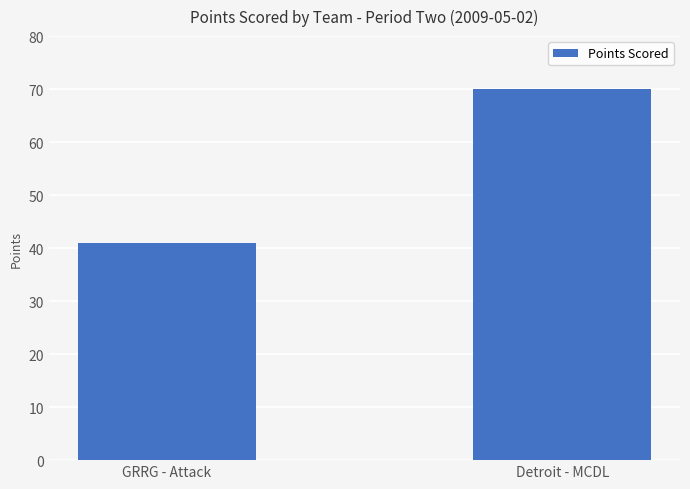

How many values are between 41 and 70?

2